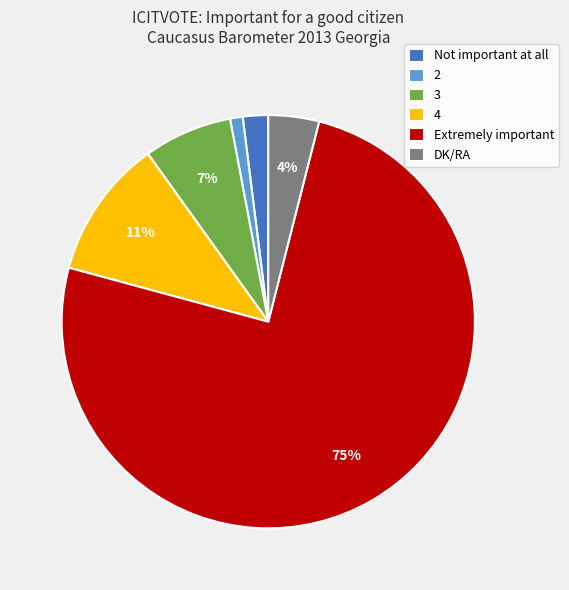

Does Not important at all represent more than half of the total?

No